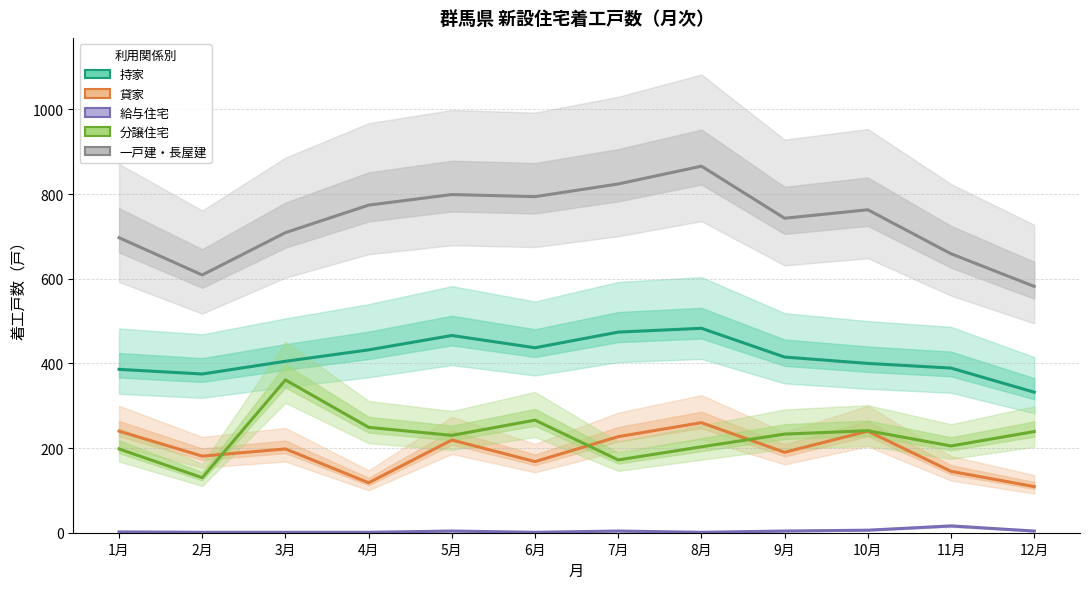

Is it true that 持家 equals 483 at 8月?

True